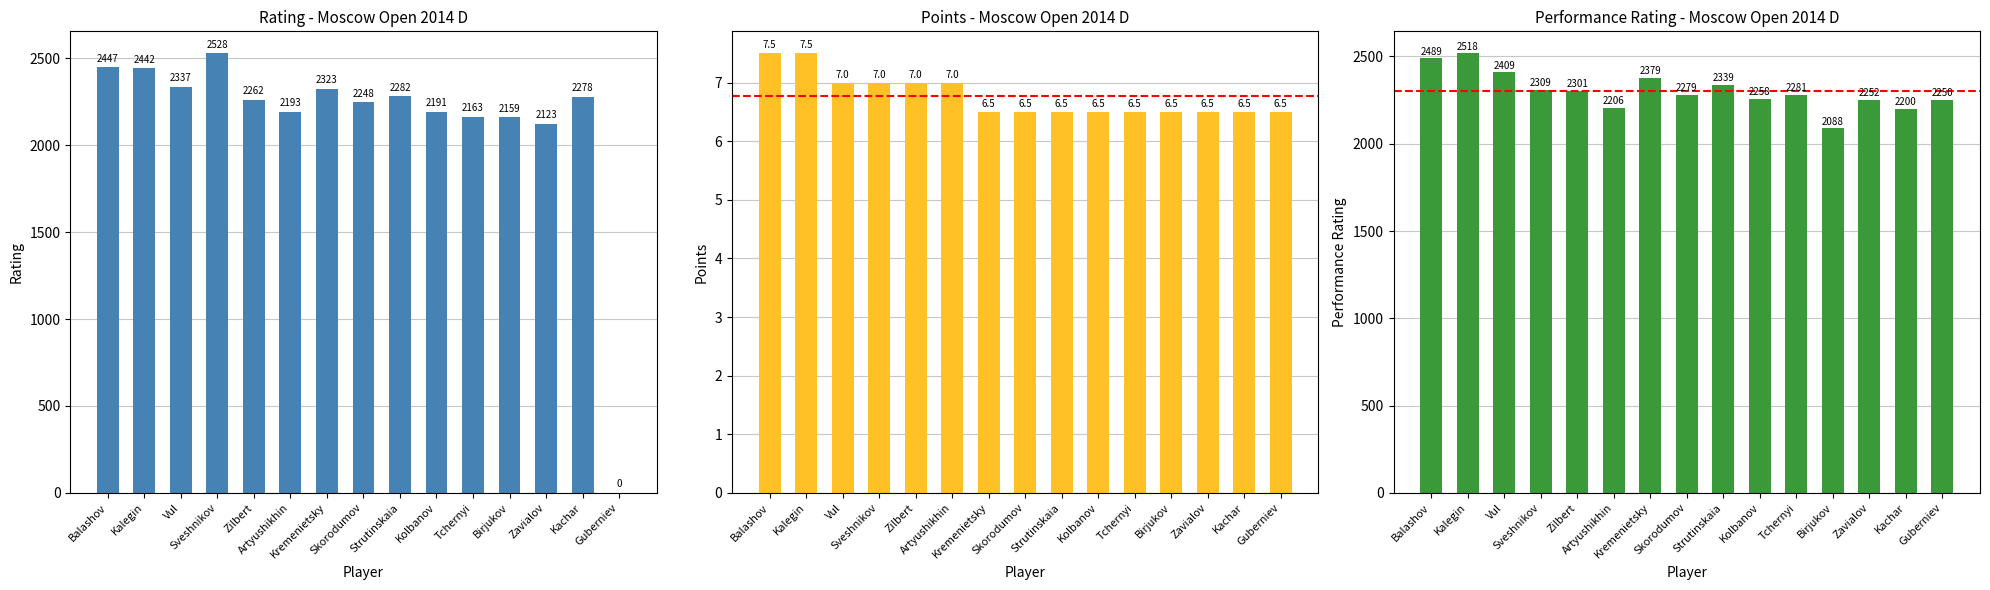

Is it true that Rating equals 2159.0 at Birjukov?

True